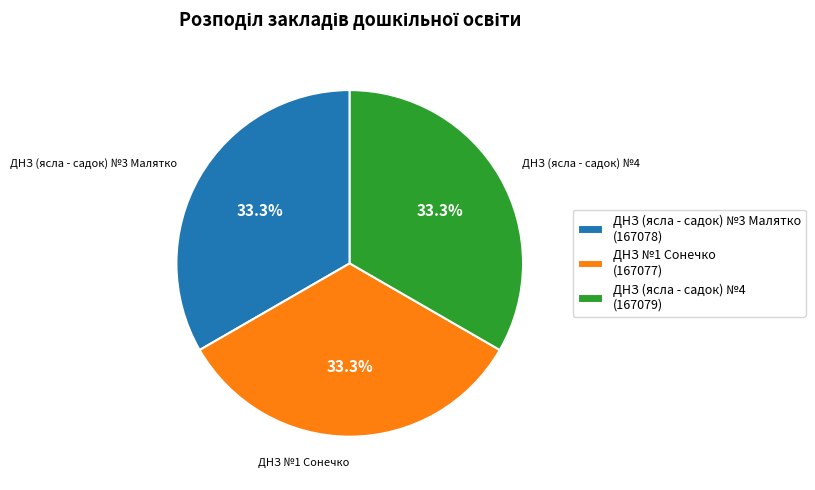

Count the number of slices in the pie.

3